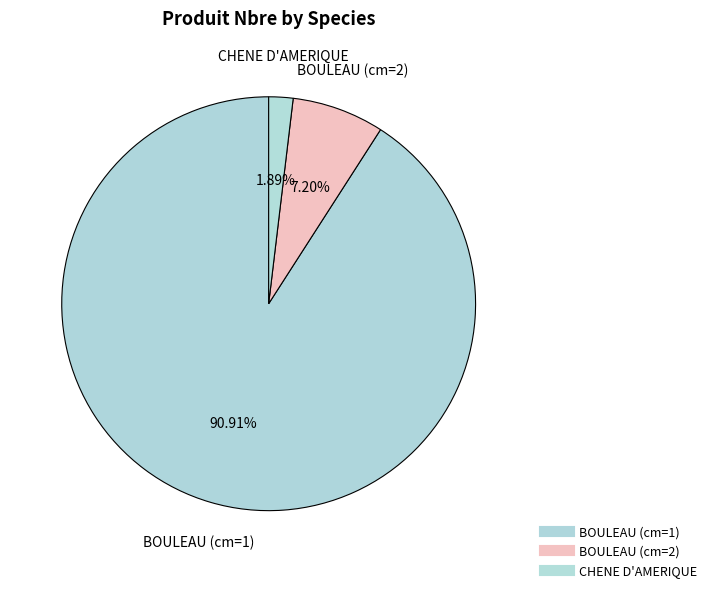

To the nearest percent, what is the average slice percentage?

33%